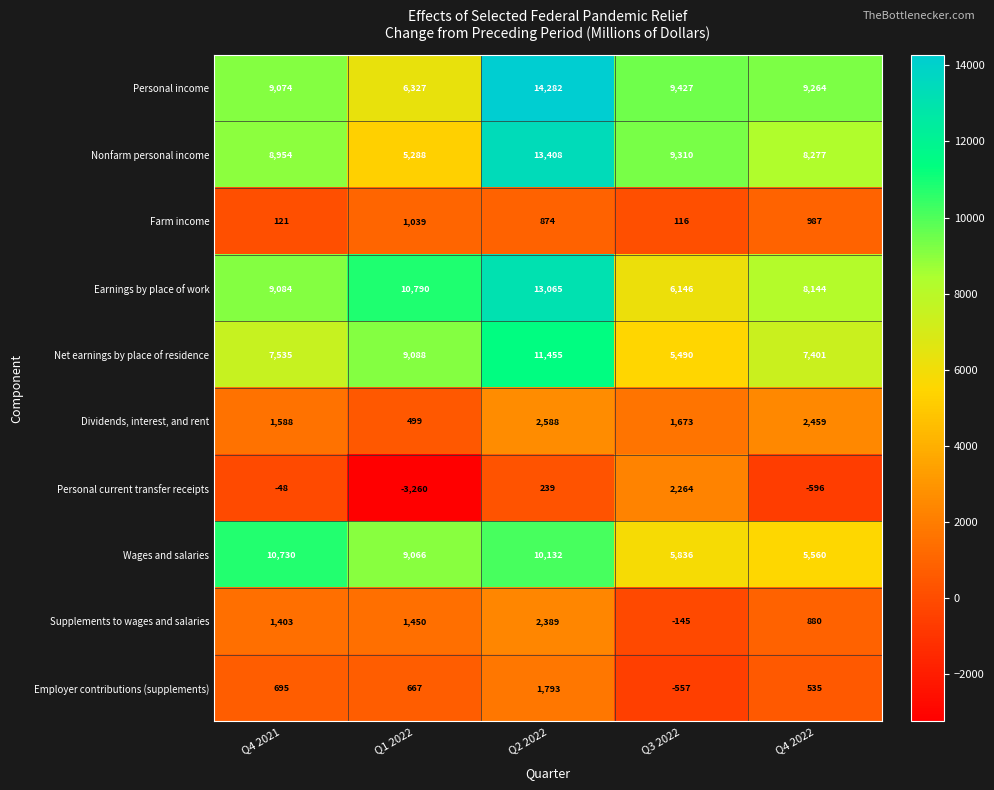

Which category has the lowest value across all series?

Q1 2022